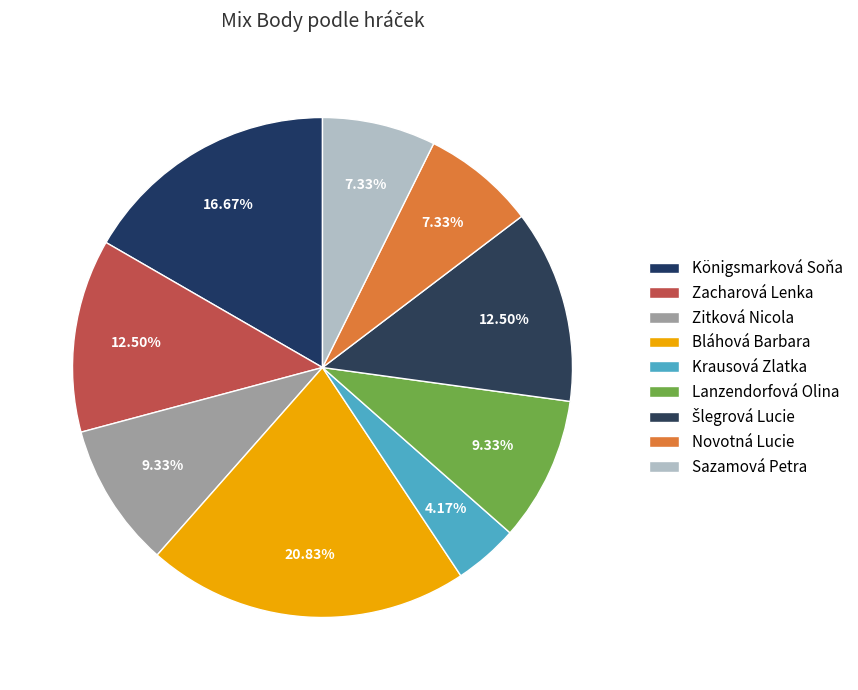

Rank the categories by value from lowest to highest.

Krausová Zlatka, Novotná Lucie, Sazamová Petra, Zitková Nicola, Lanzendorfová Olina, Zacharová Lenka, Šlegrová Lucie, Königsmarková Soňa, Bláhová Barbara